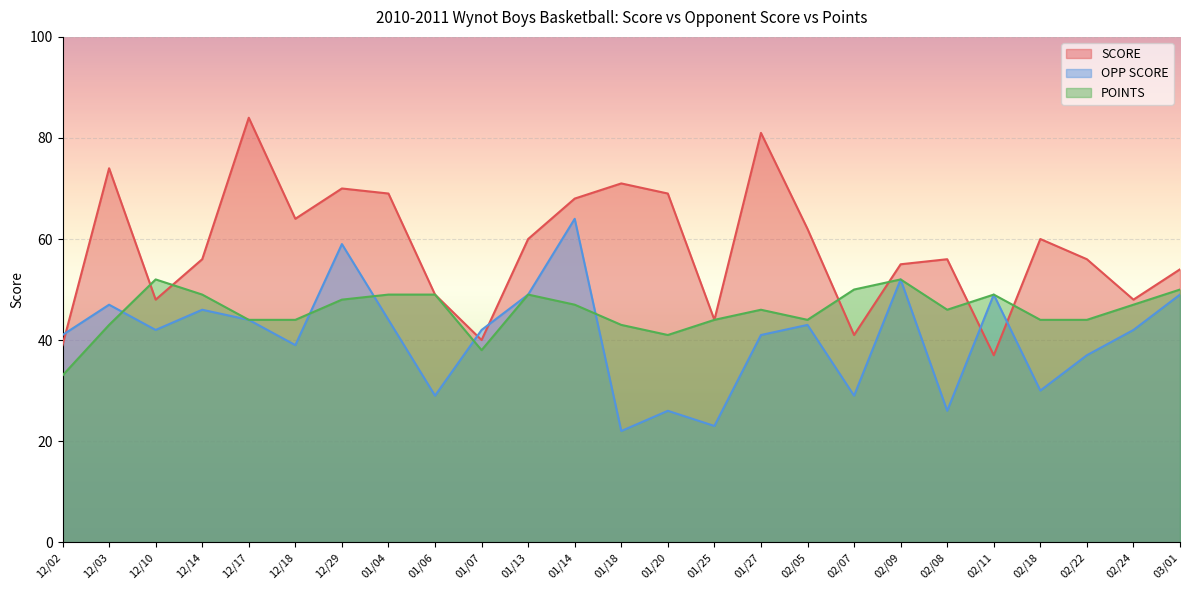

What value does the SCORE series have at 03/01?

54